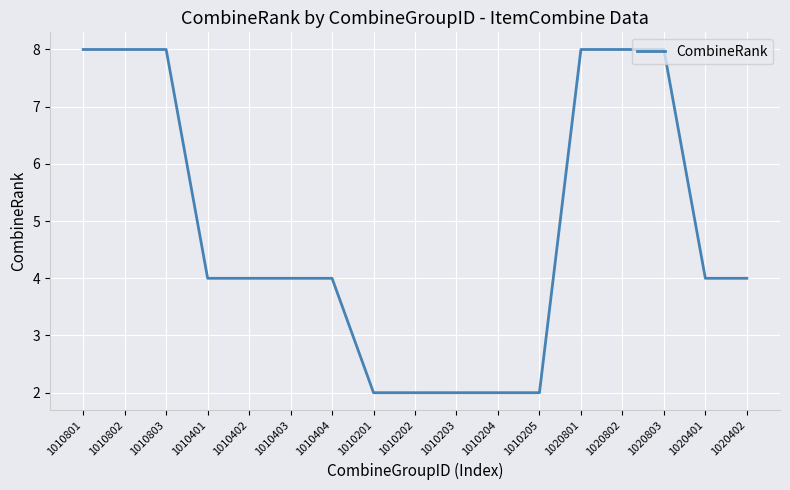

How many series are shown in this chart?

1